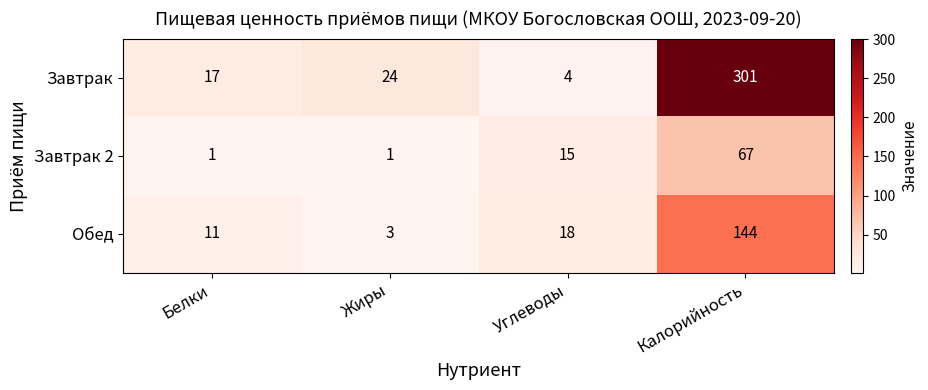

What is the sum of all Обед values?

176